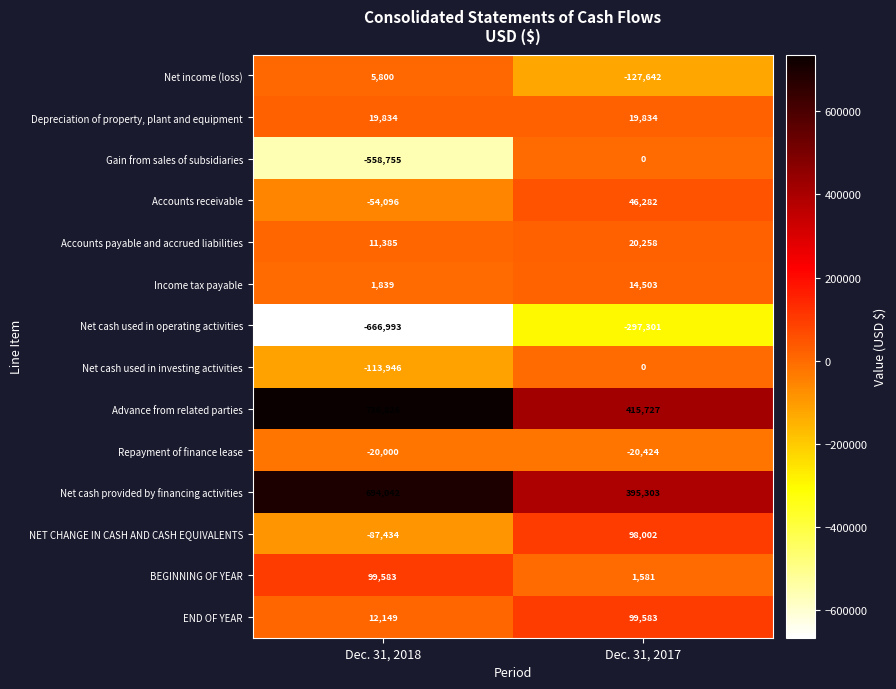

What is the total value across all series at Dec. 31, 2018?

80234